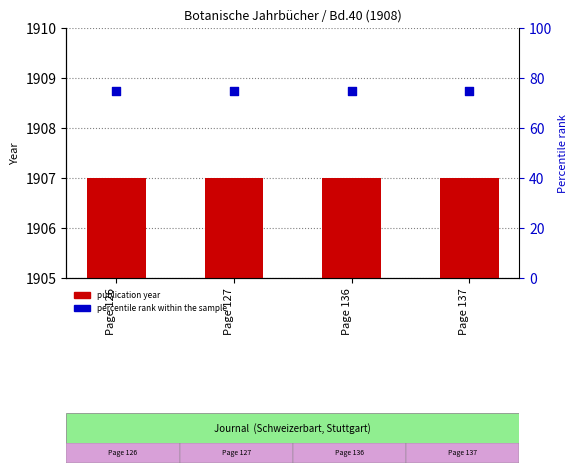

Is the value of publication year at Page 137 greater than the value of percentile rank within the sample at Page 136?

Yes